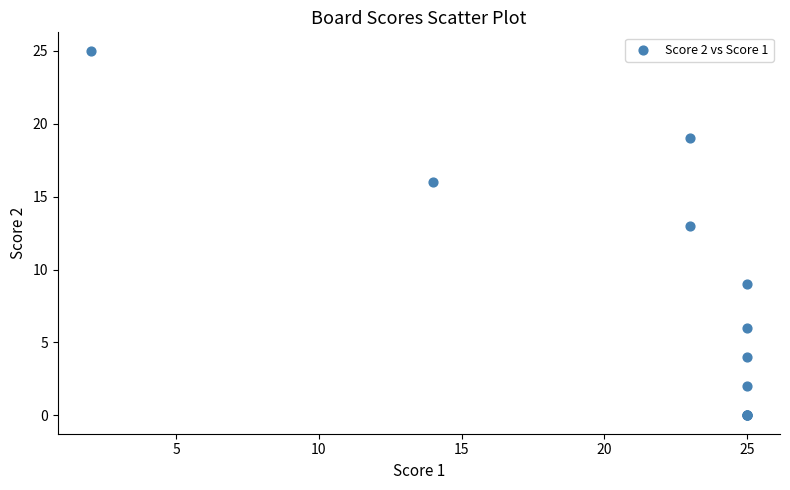

What Y value in the scatter plot is closest to 12?

13